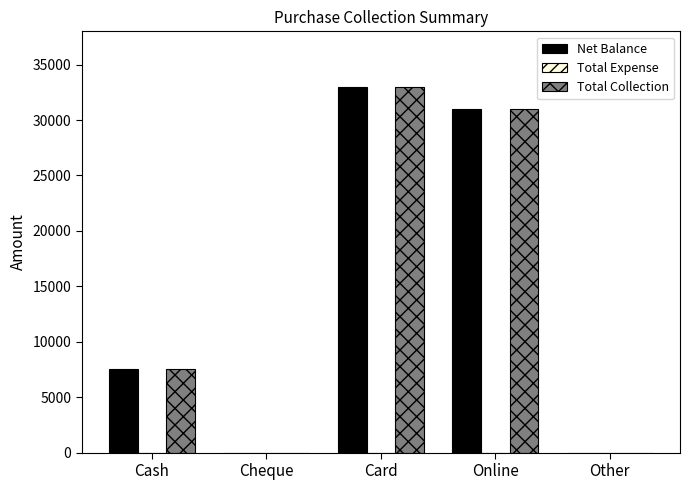

At which label is Total Collection closest to 16500?

Cash